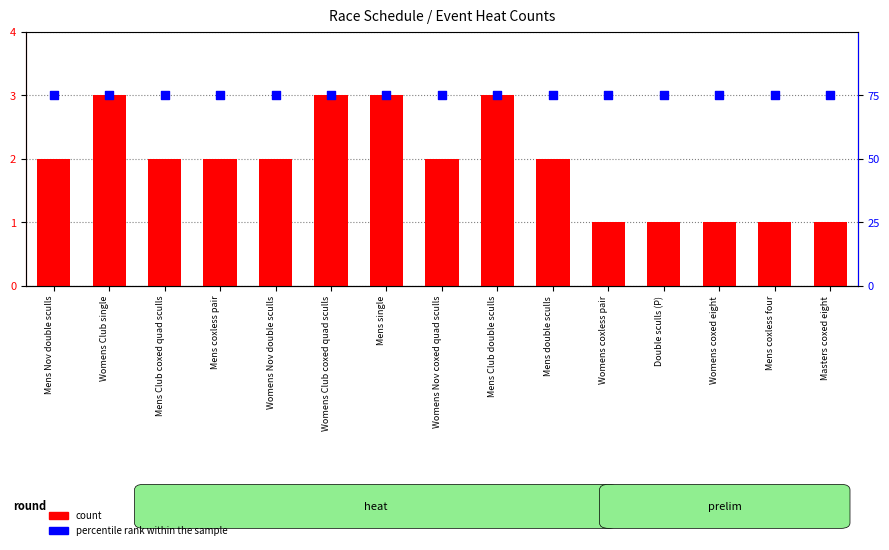

Which series has the widest spread of Y values?

count